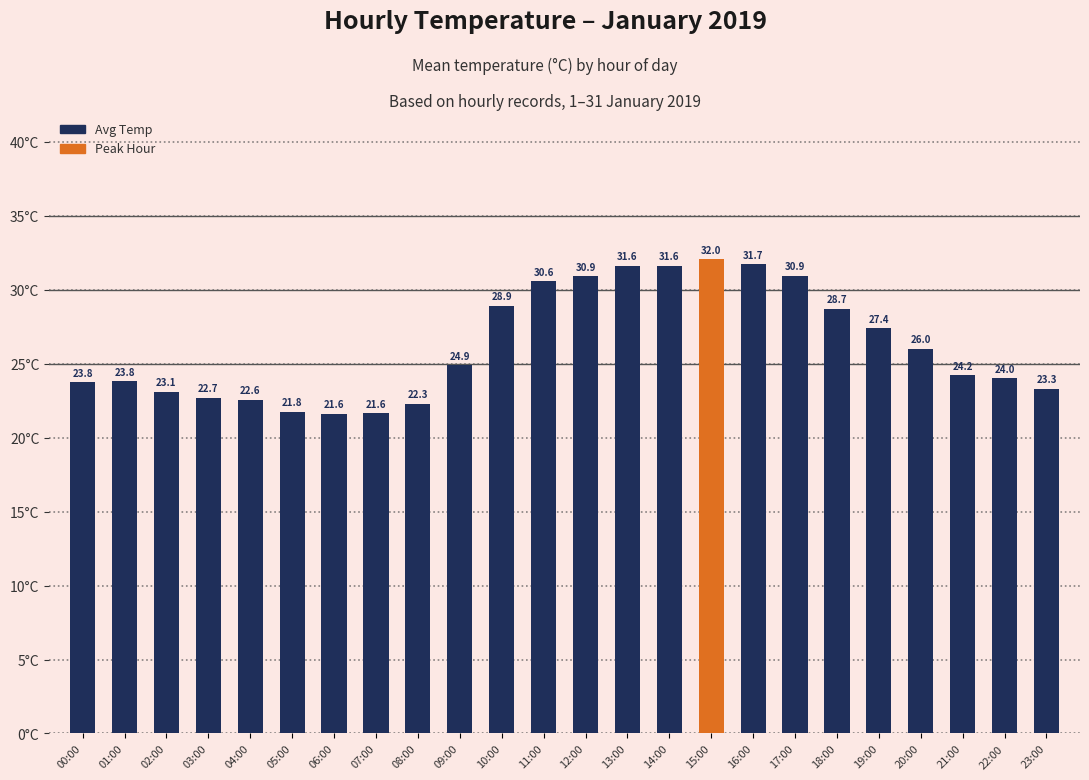

Does the chart contain any negative values?

No